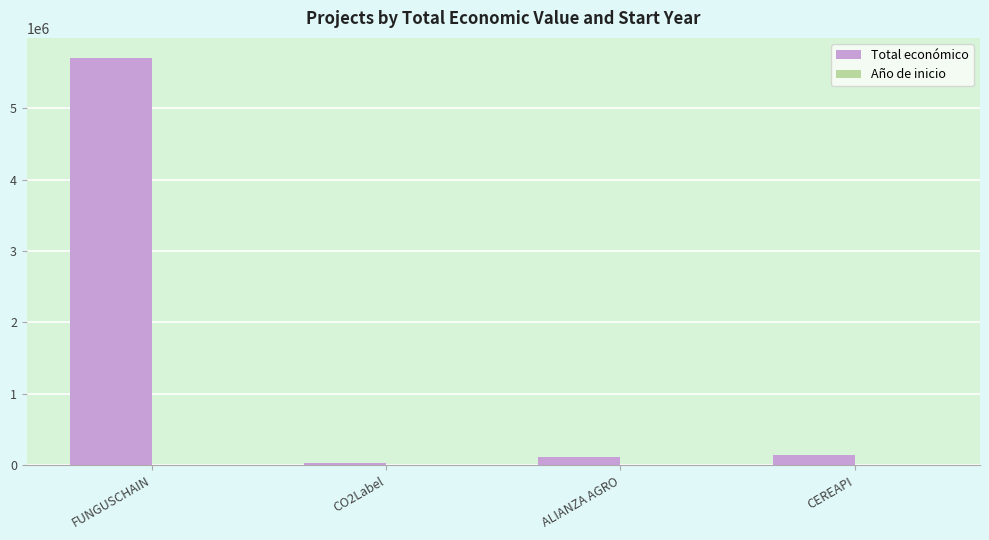

Are the bars grouped side by side (vs. stacked)?

Yes